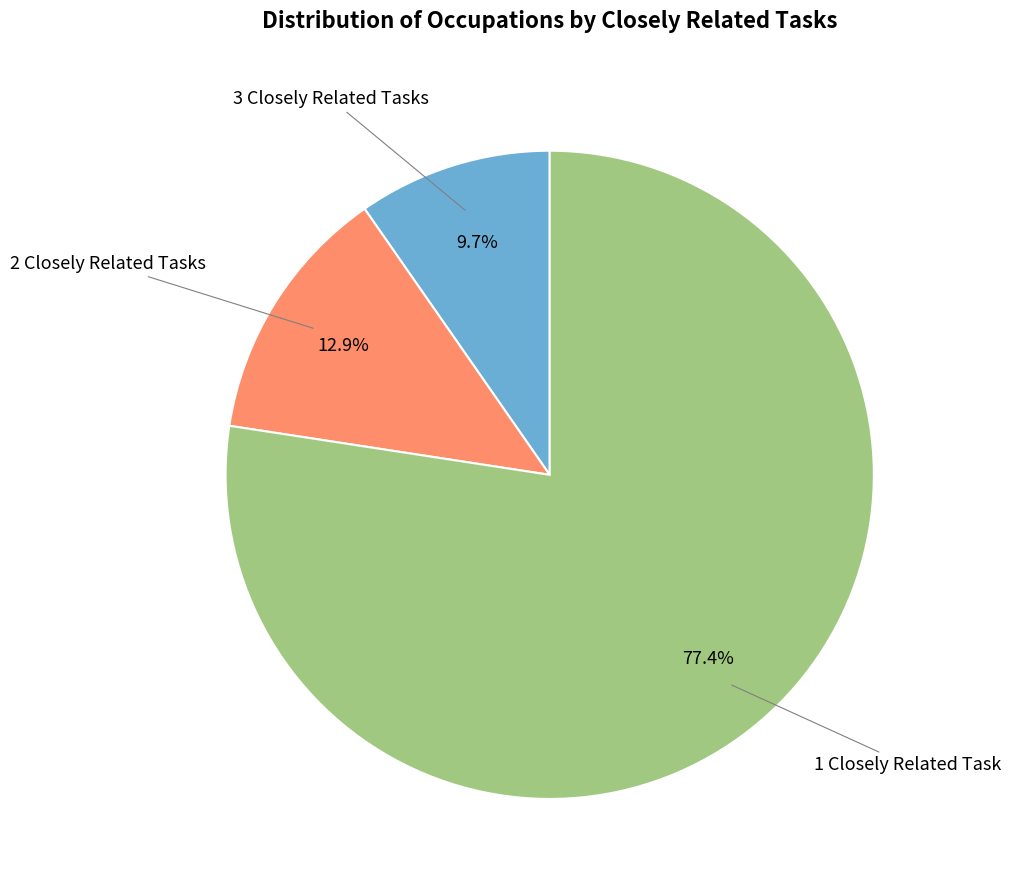

How many slices are in this pie chart?

3